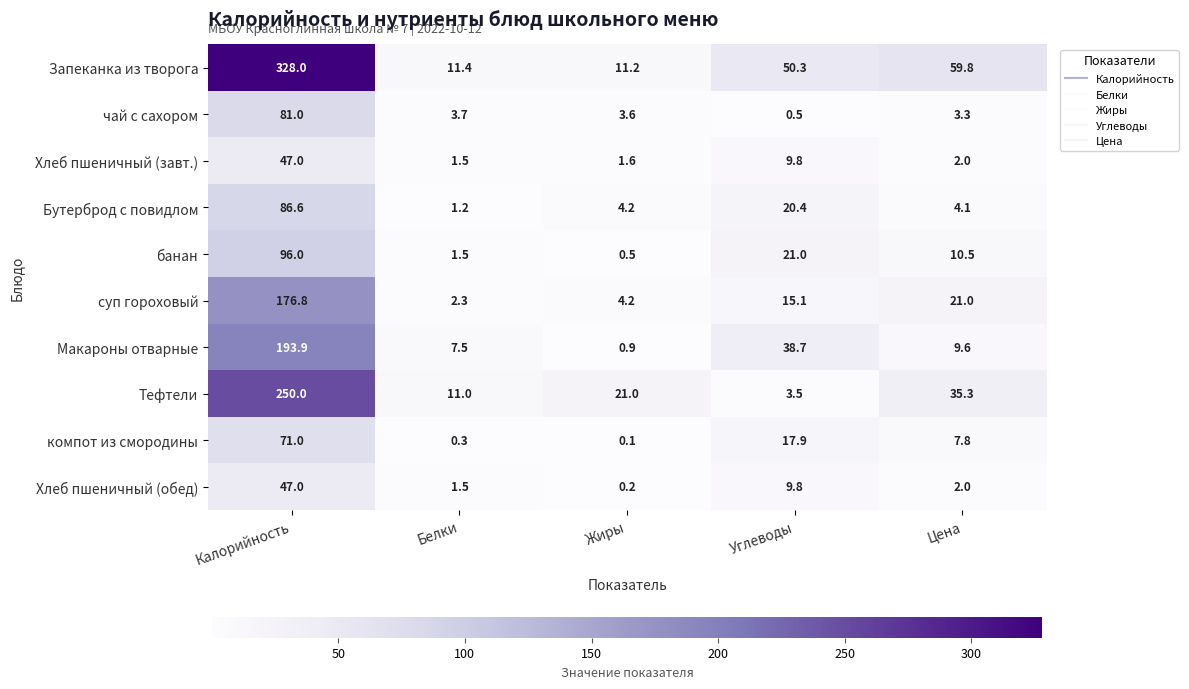

What is the spread (max minus min) of values at Жиры?

20.9